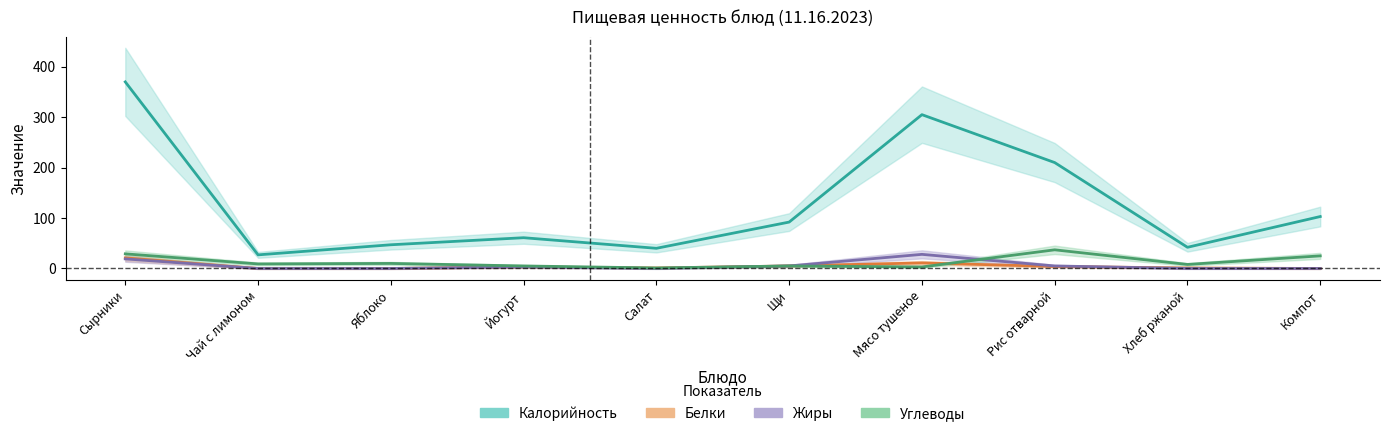

At Щи, list the series in order from smallest to largest.

Белки, Жиры, Углеводы, Калорийность